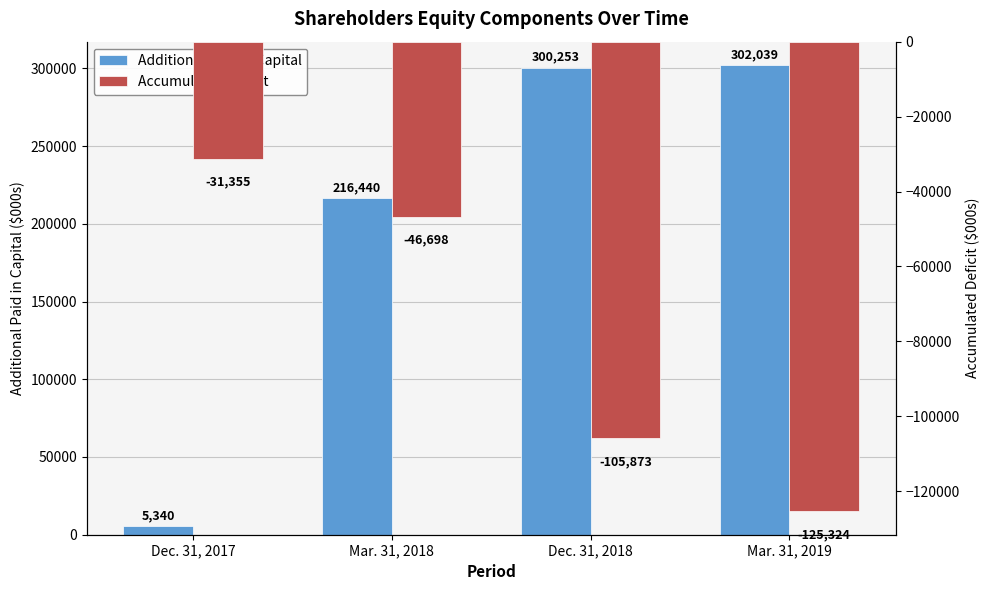

How many data points in Additional Paid in Capital are less than 300253?

2